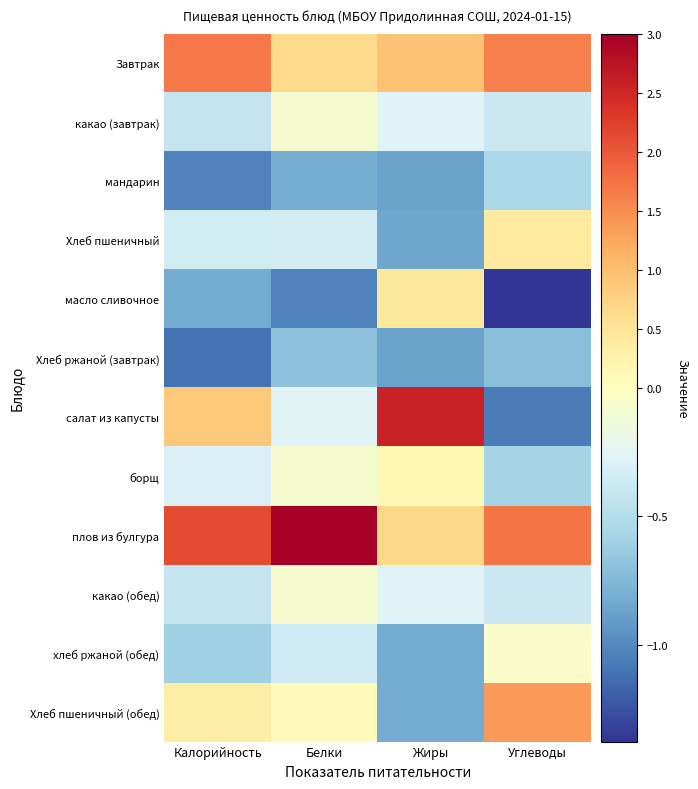

Which has a higher value, Белки or Углеводы?

Углеводы